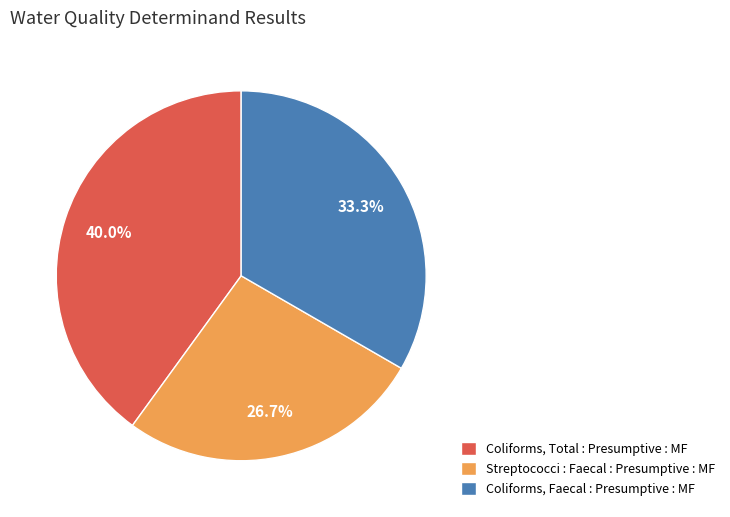

Which category has the biggest portion of the pie?

Coliforms, Total : Presumptive : MF